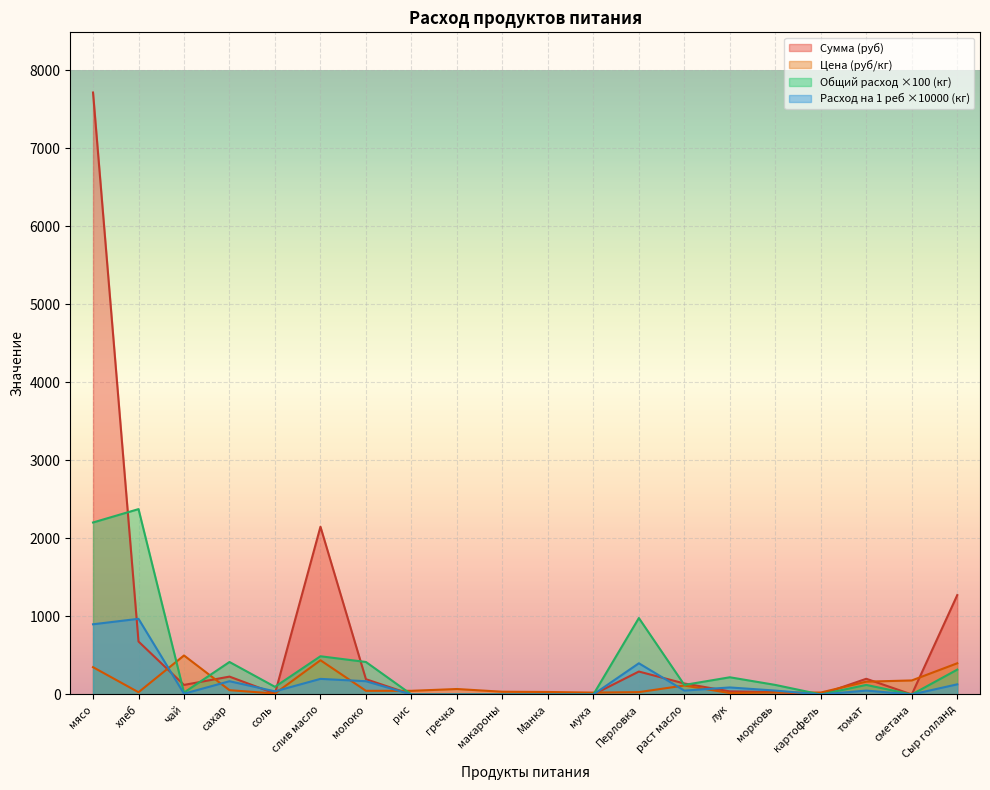

What is the total value across all series at рис?

47.0